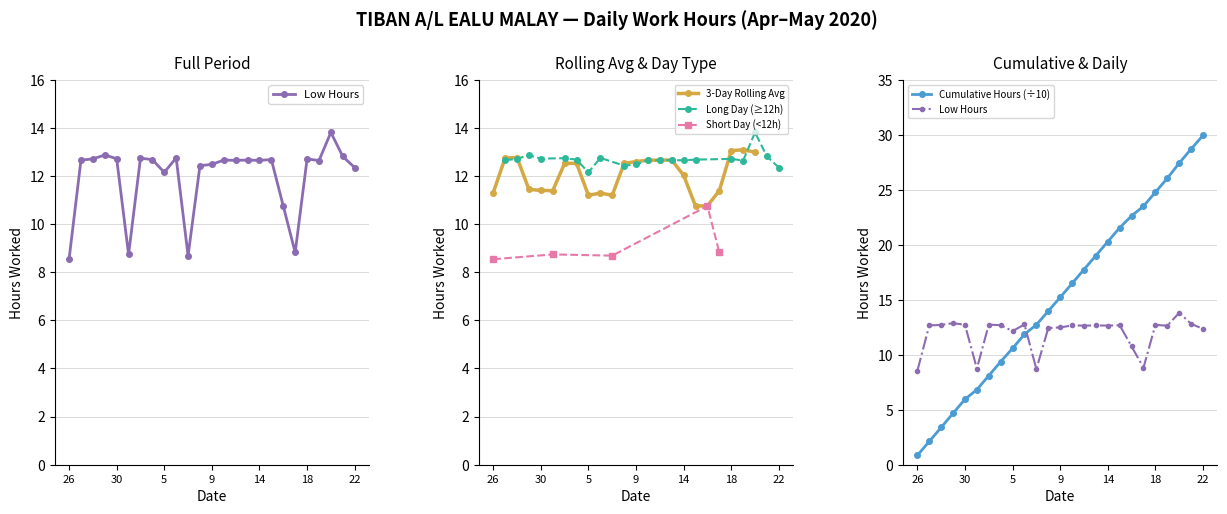

What is the label of the 6th point from the right?

17